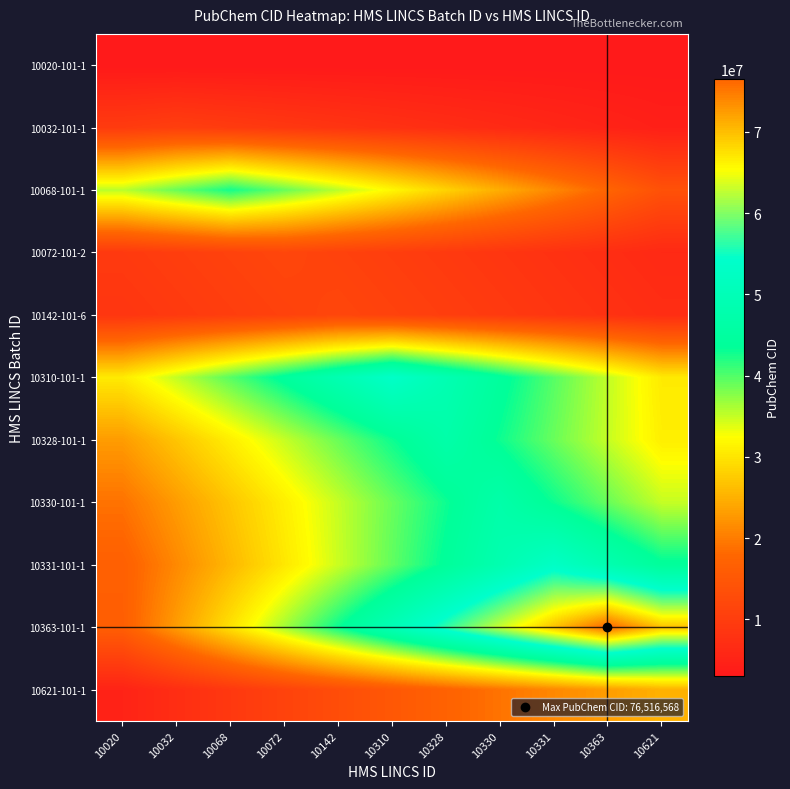

Rank the series at 10330 from lowest to highest value.

10020-101-1, 10032-101-1, 10072-101-2, 10142-101-6, 10621-101-1, 10068-101-1, 10328-101-1, 10310-101-1, 10330-101-1, 10331-101-1, 10363-101-1